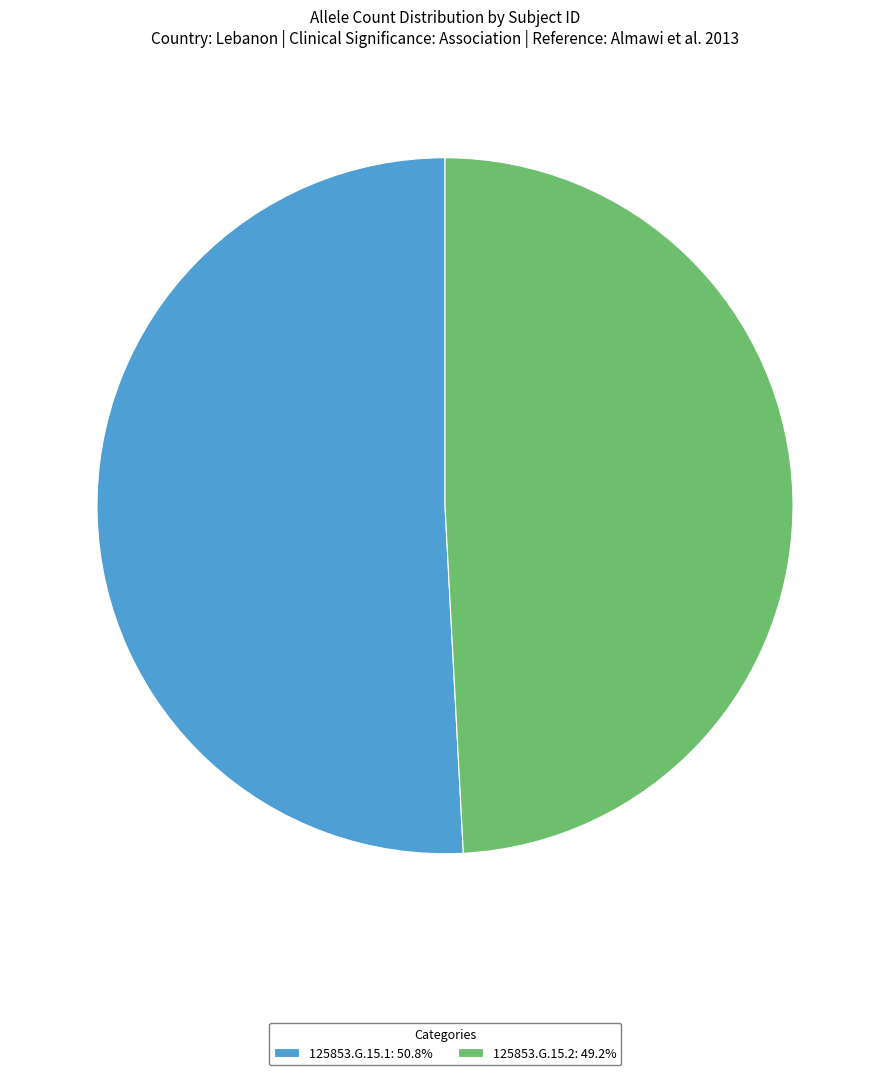

True or false: 125853.G.15.1 accounts for 40% of the total.

False